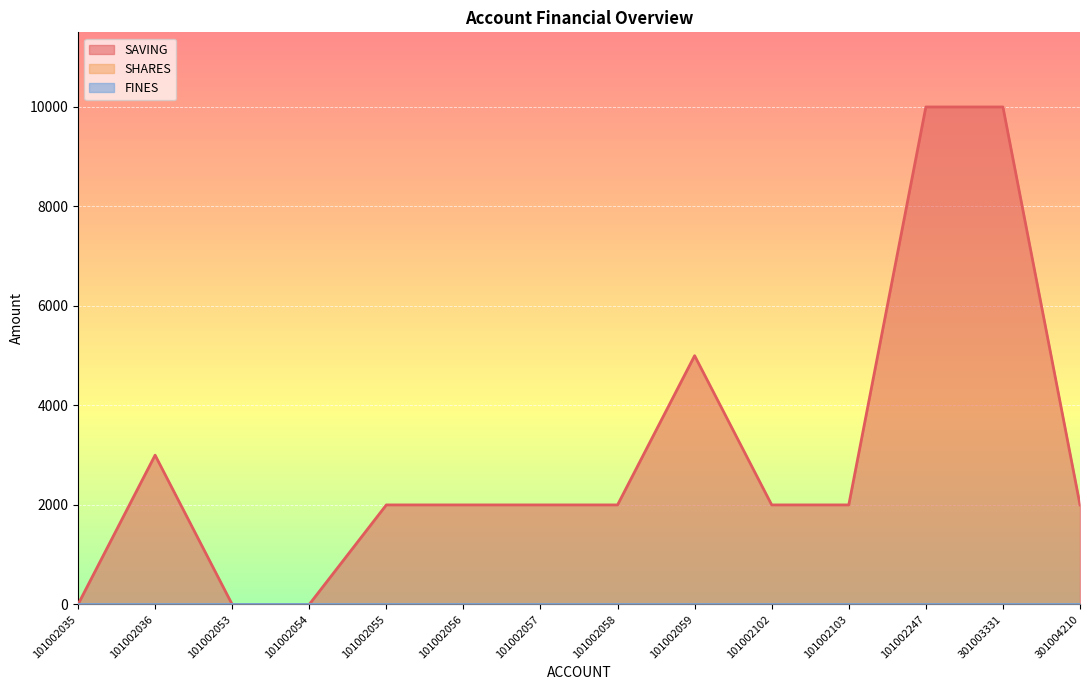

Is the value of SHARES at 101002055 greater than the value of FINES at 101002059?

No